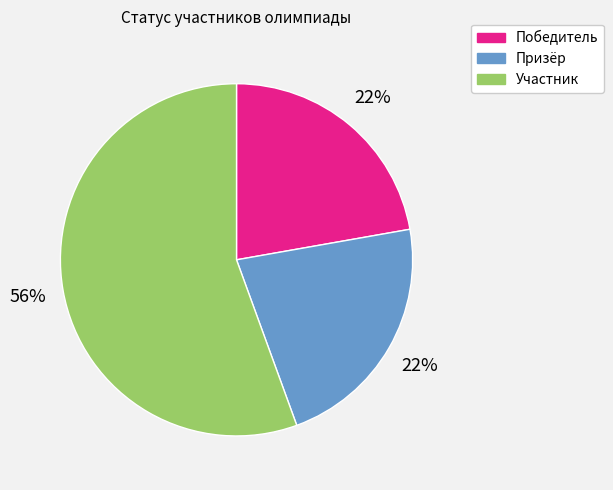

To the nearest percent, what is the average slice percentage?

33%